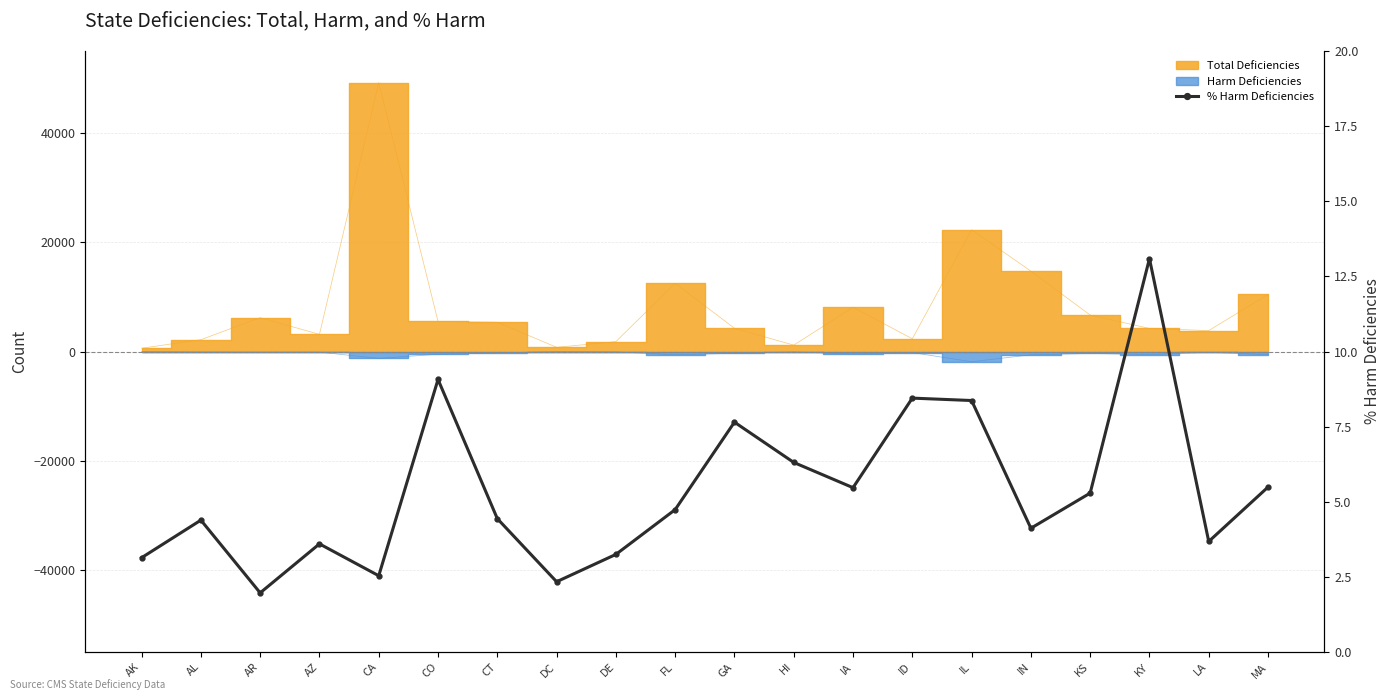

List the labels in order of value, largest first.

KY, CO, ID, IL, GA, HI, MA, IA, KS, FL, CT, AL, IN, LA, AZ, DE, AK, CA, DC, AR